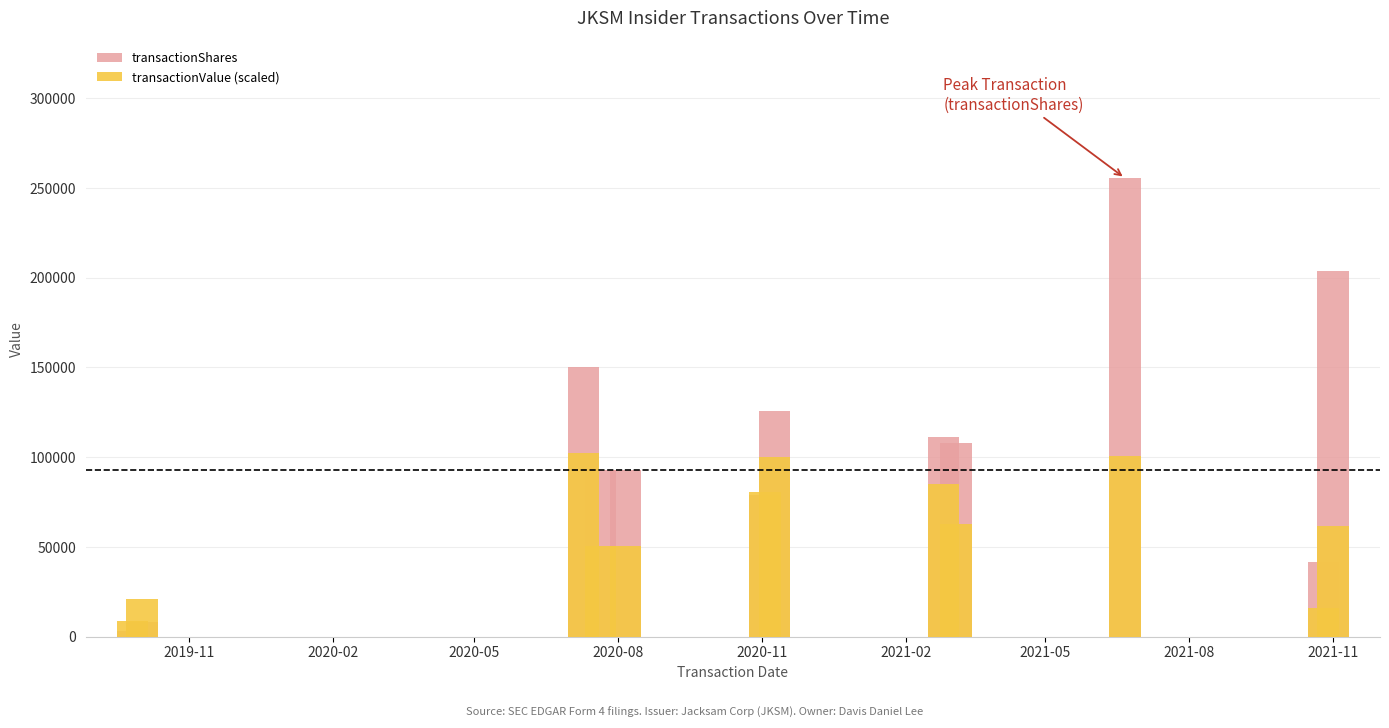

The value of transactionShares at 2019-11 is 3000.0. True or false?

True